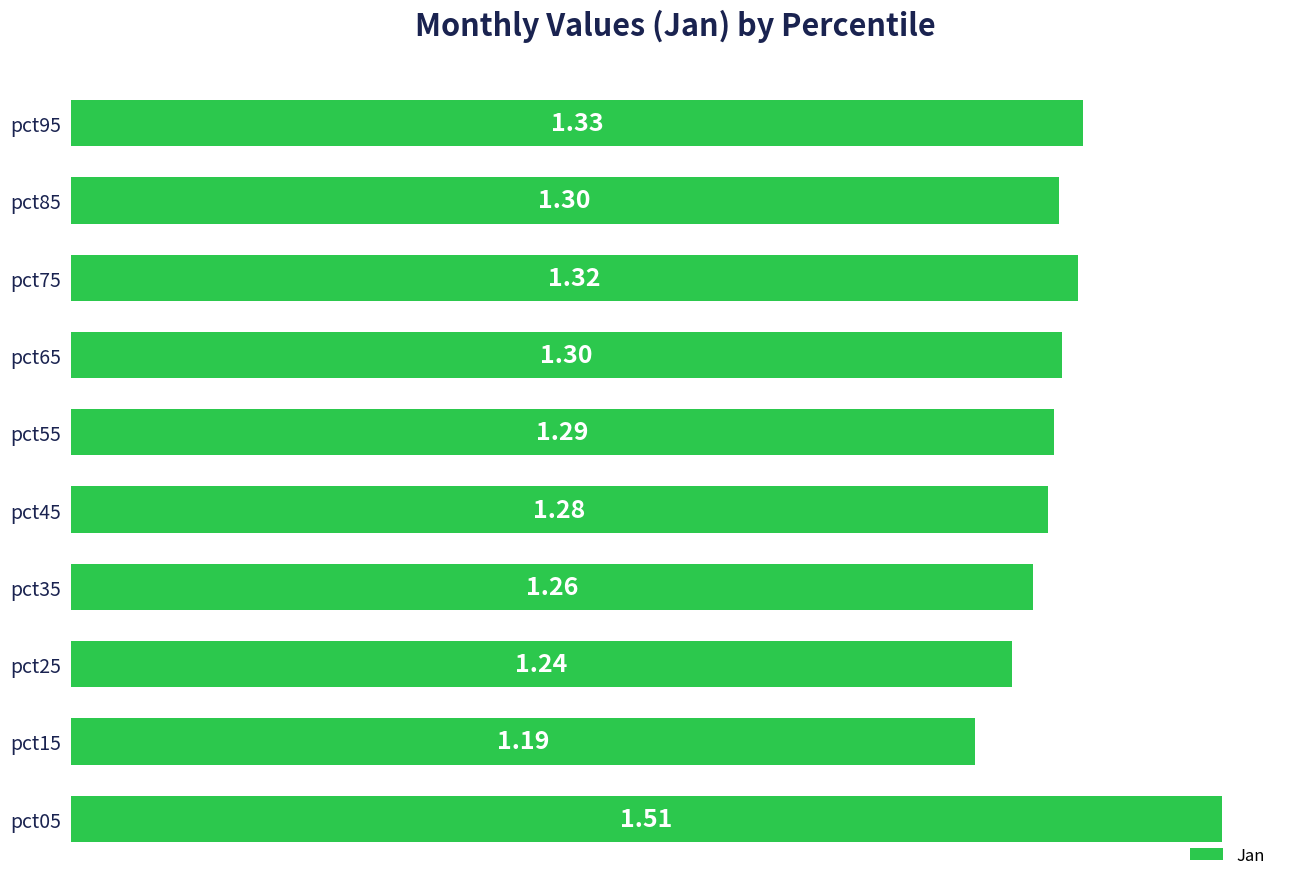

What is the difference between the second highest and minimum values?

0.1